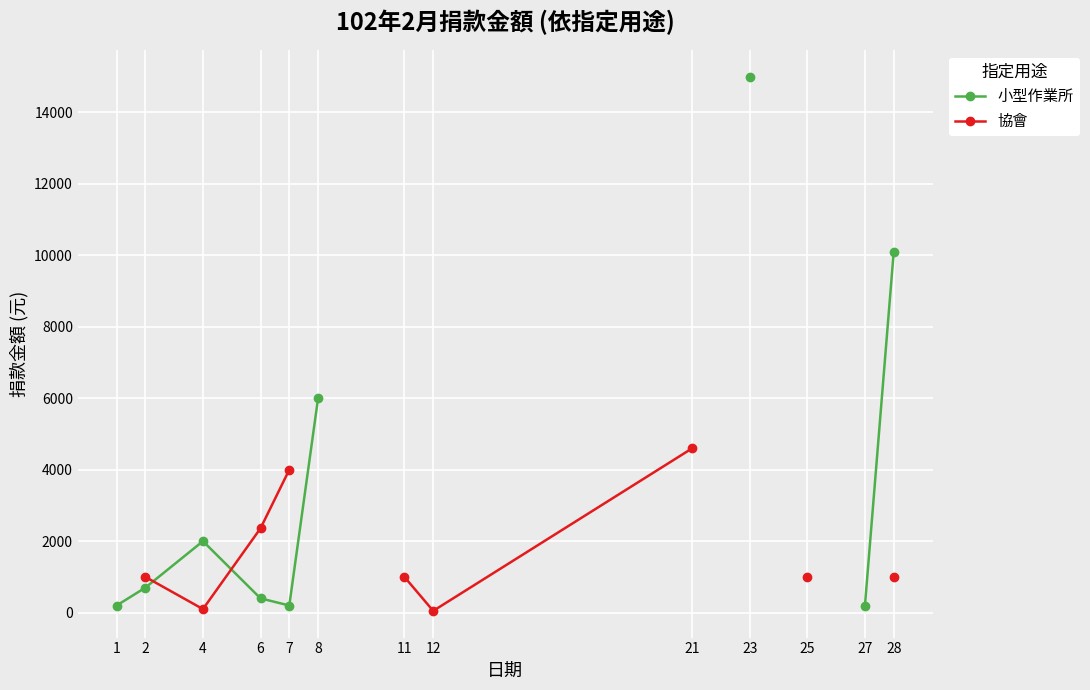

Count the number of categories in the chart.

13